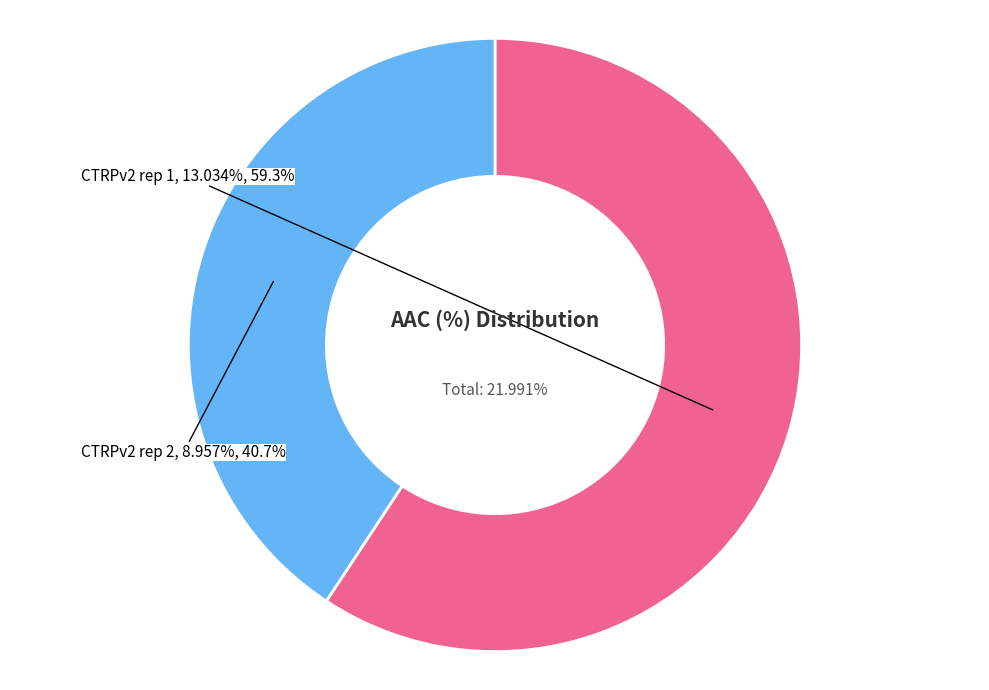

Rank the categories by value from lowest to highest.

CTRPv2 rep 2, CTRPv2 rep 1